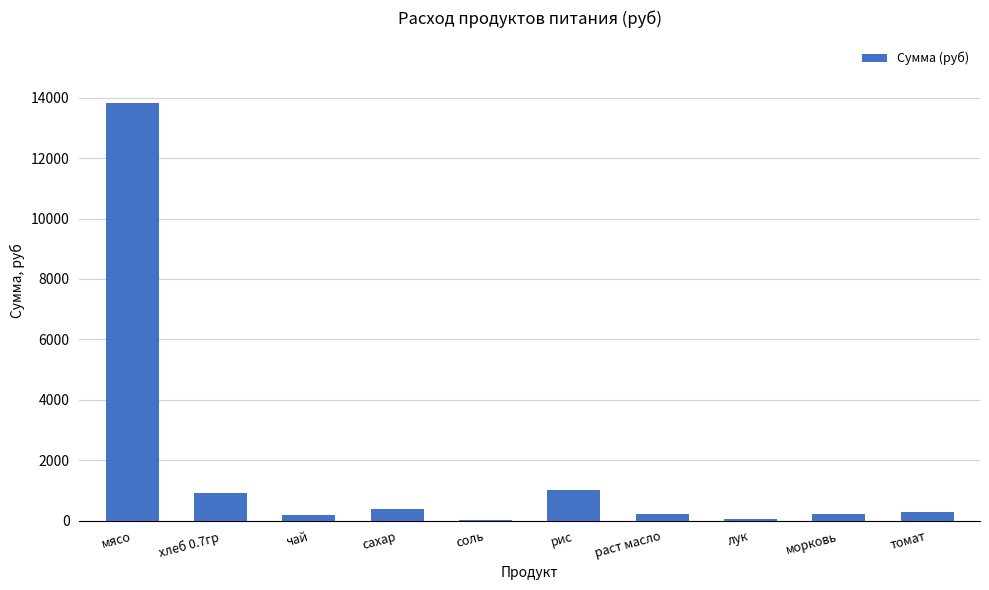

Which has a higher value, соль or сахар?

сахар